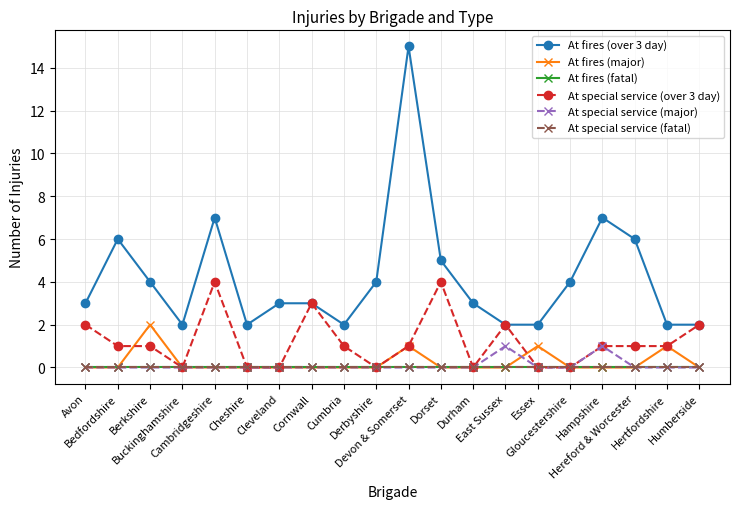

Reading right to left, list all the values displayed in this chart.

At fires (over 3 day): 2	2	6	7	4	2	2	3	5	15	4	2	3	3	2	7	2	4	6	3
At fires (major): 0	1	0	0	0	1	0	0	0	1	0	0	0	0	0	0	0	2	0	0
At fires (fatal): 0	0	0	0	0	0	0	0	0	0	0	0	0	0	0	0	0	0	0	0
At special service (over 3 day): 2	1	1	1	0	0	2	0	4	1	0	1	3	0	0	4	0	1	1	2
At special service (major): 0	0	0	1	0	0	1	0	0	0	0	0	0	0	0	0	0	0	0	0
At special service (fatal): 0	0	0	0	0	0	0	0	0	0	0	0	0	0	0	0	0	0	0	0